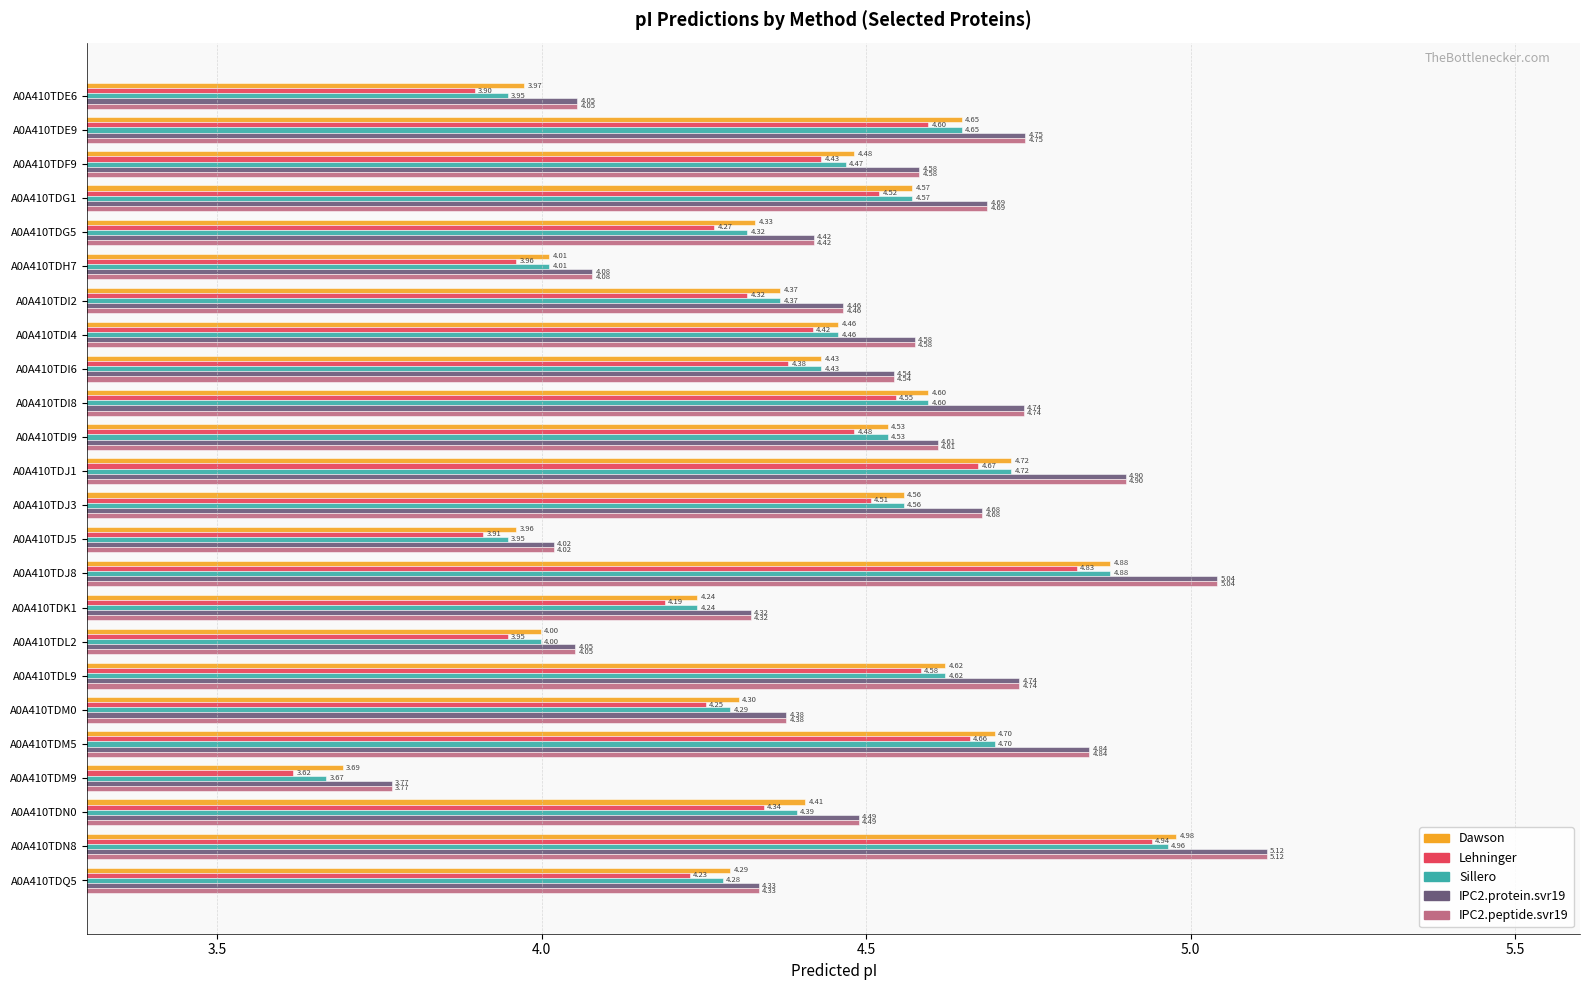

At which category is the sum across all series the highest?

A0A410TDN8